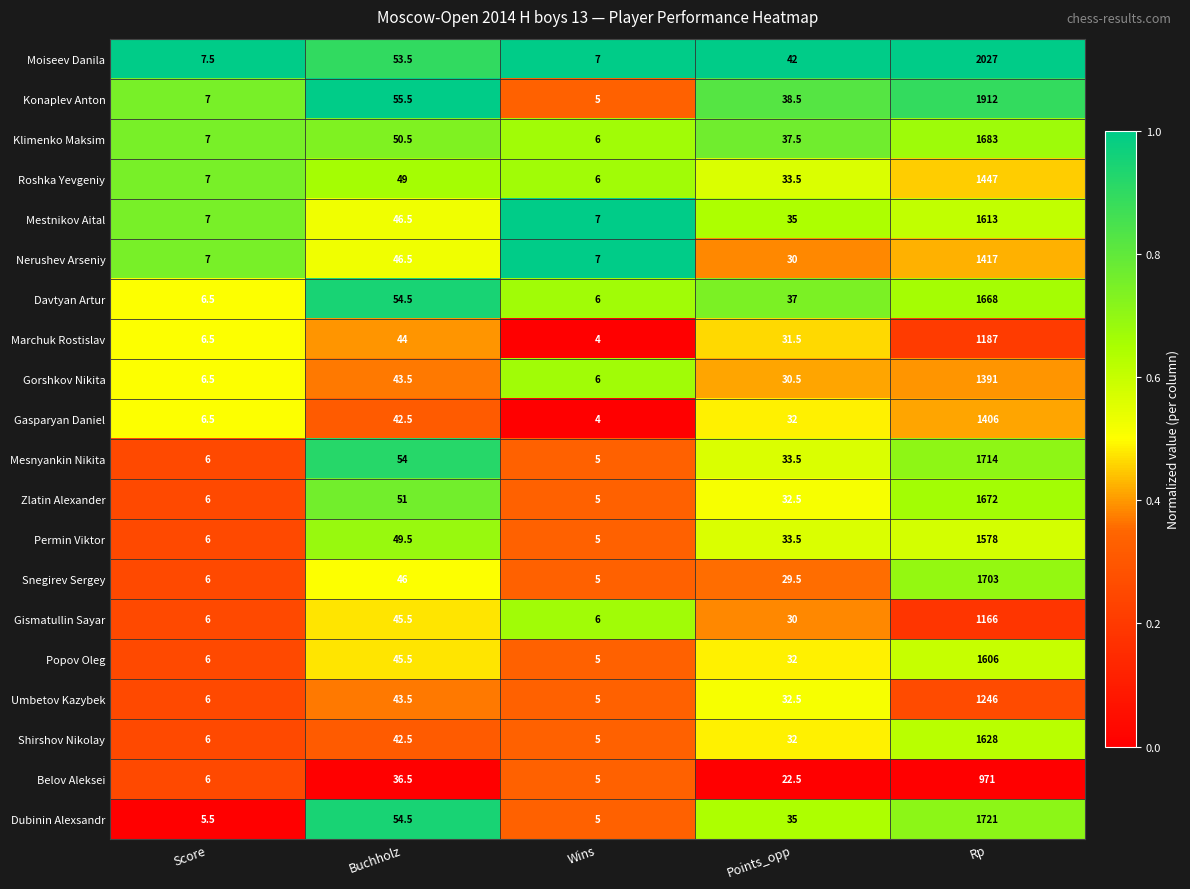

At which category does the chart reach its minimum across all series?

Wins